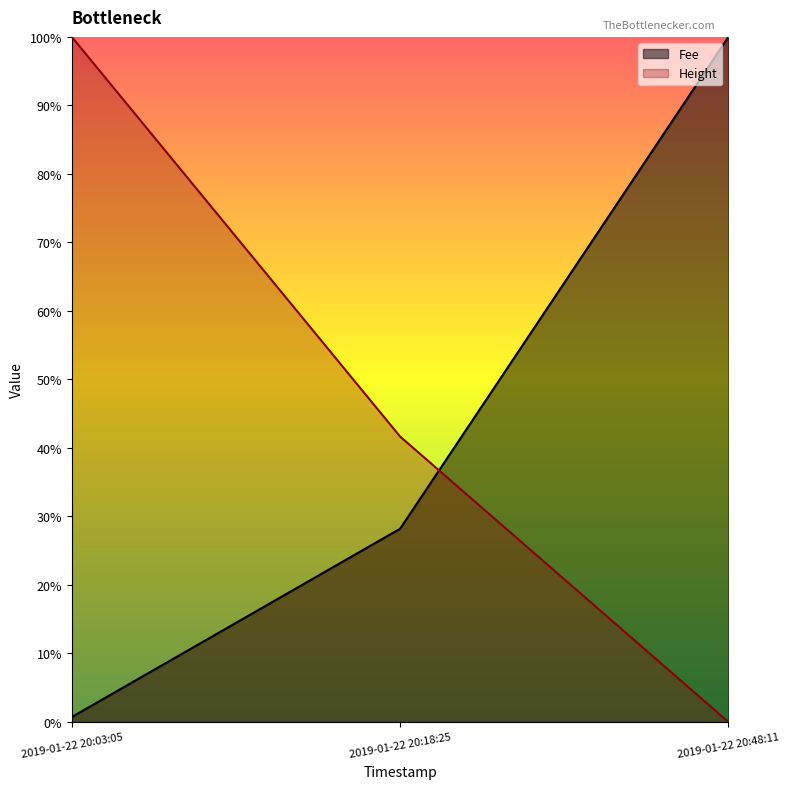

At which label does Height first exceed 41?

2019-01-22 20:03:05